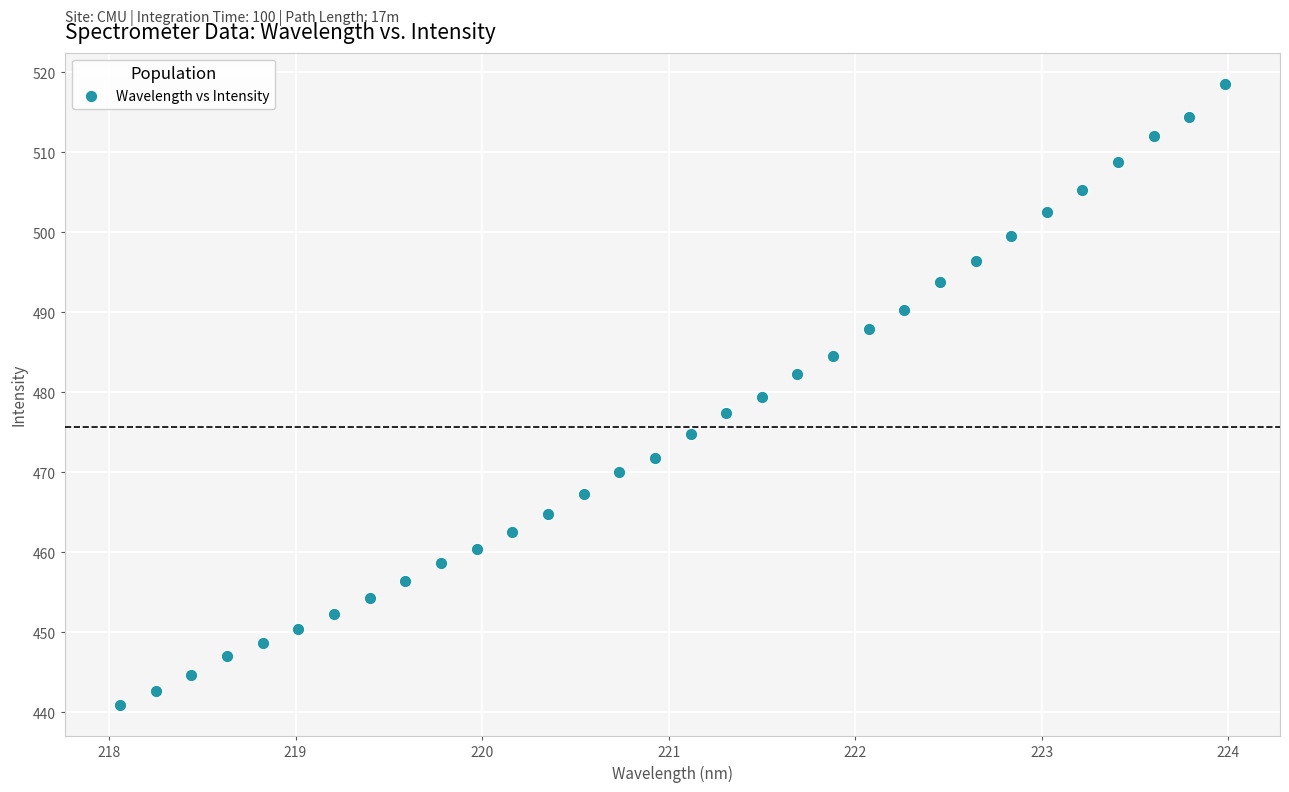

What is the range of X values (max minus min)?

5.9